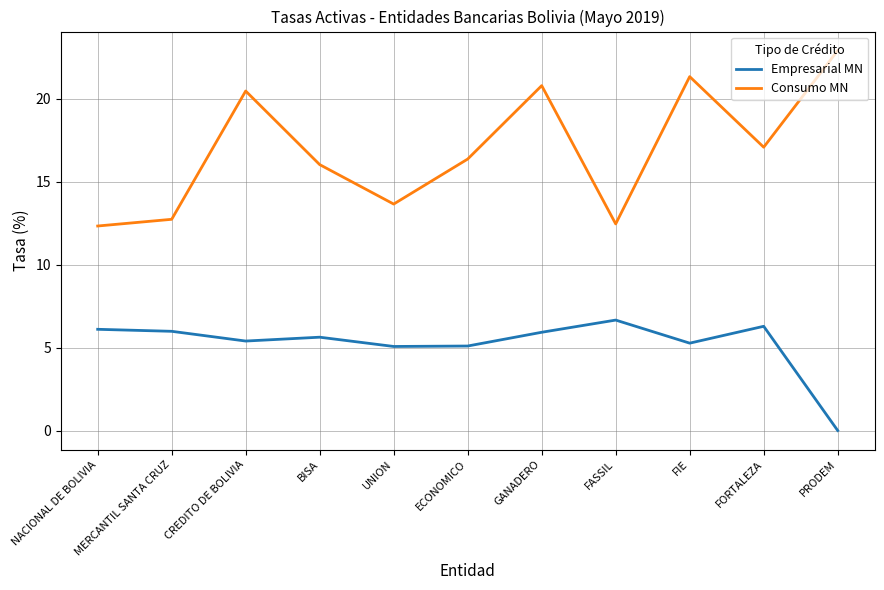

Rank the series by their maximum value, from lowest to highest.

Empresarial MN, Consumo MN